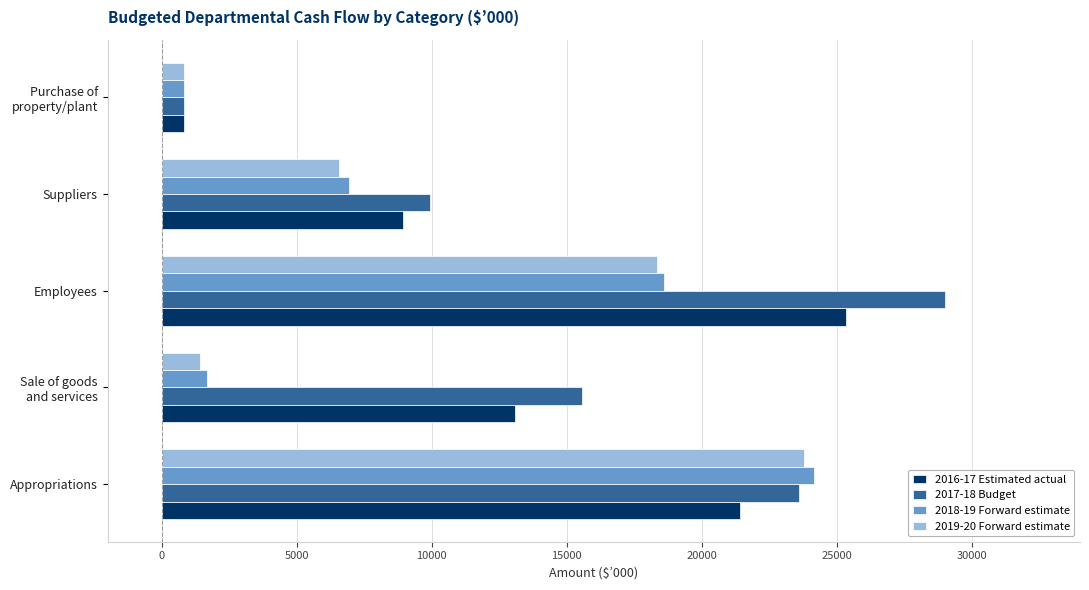

The 2019-20 Forward estimate series shows 6070 at Employees. True or false?

False